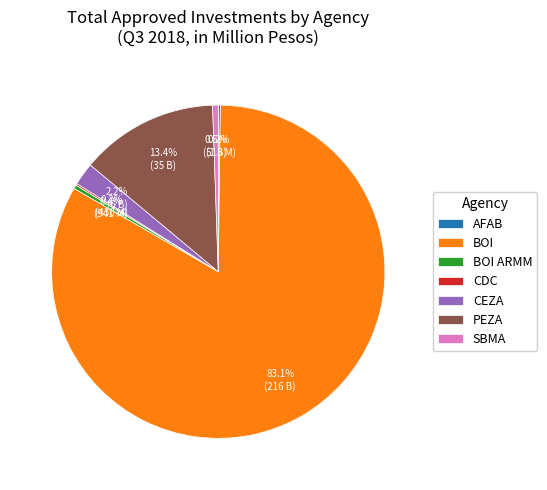

True or false: CEZA accounts for 7% of the total.

False